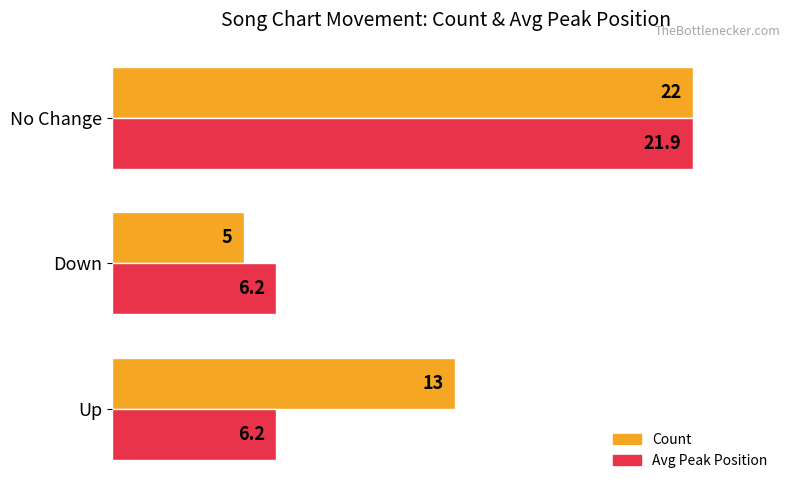

Rank the series by their average value, from highest to lowest.

Count, Avg Peak Position